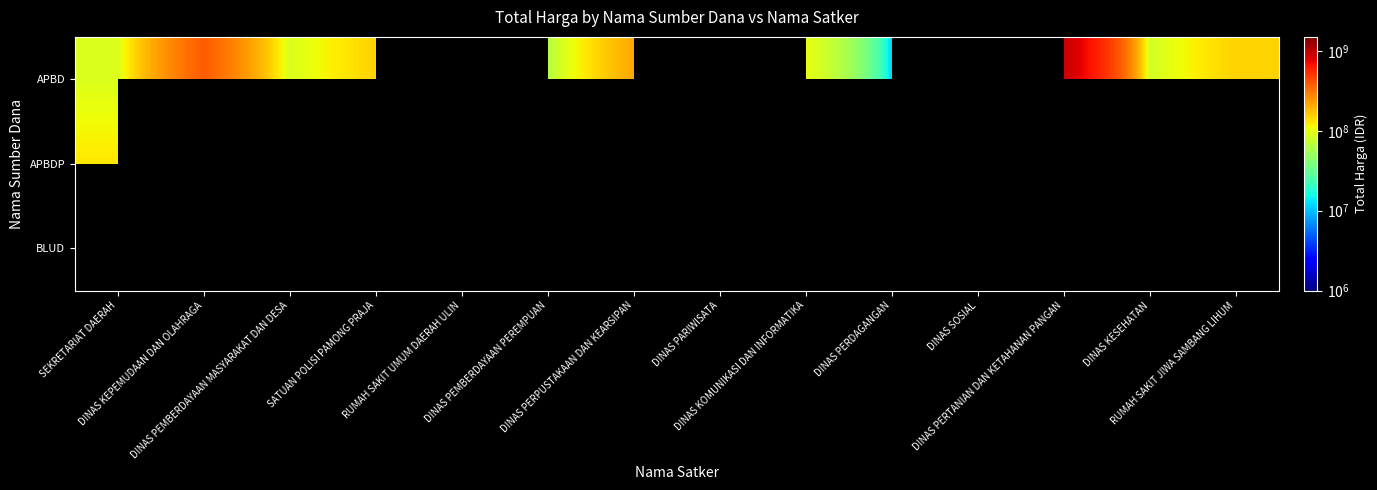

Where is APBD nearest to the value 475670390?

DINAS KEPEMUDAAN DAN OLAHRAGA